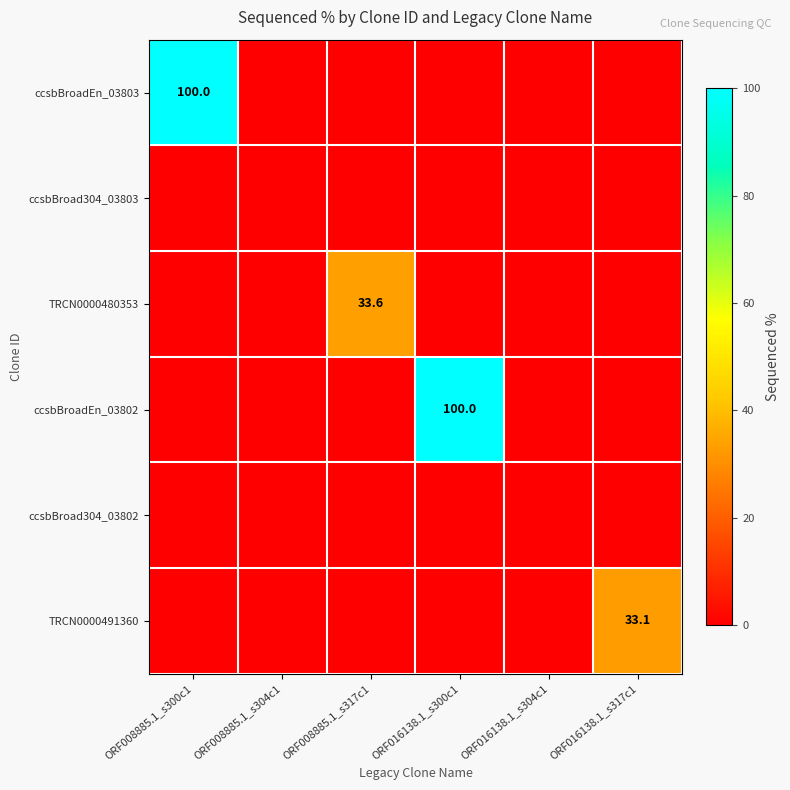

Is it true that ccsbBroadEn_03802 equals 152.4 at ORF016138.1_s300c1?

False